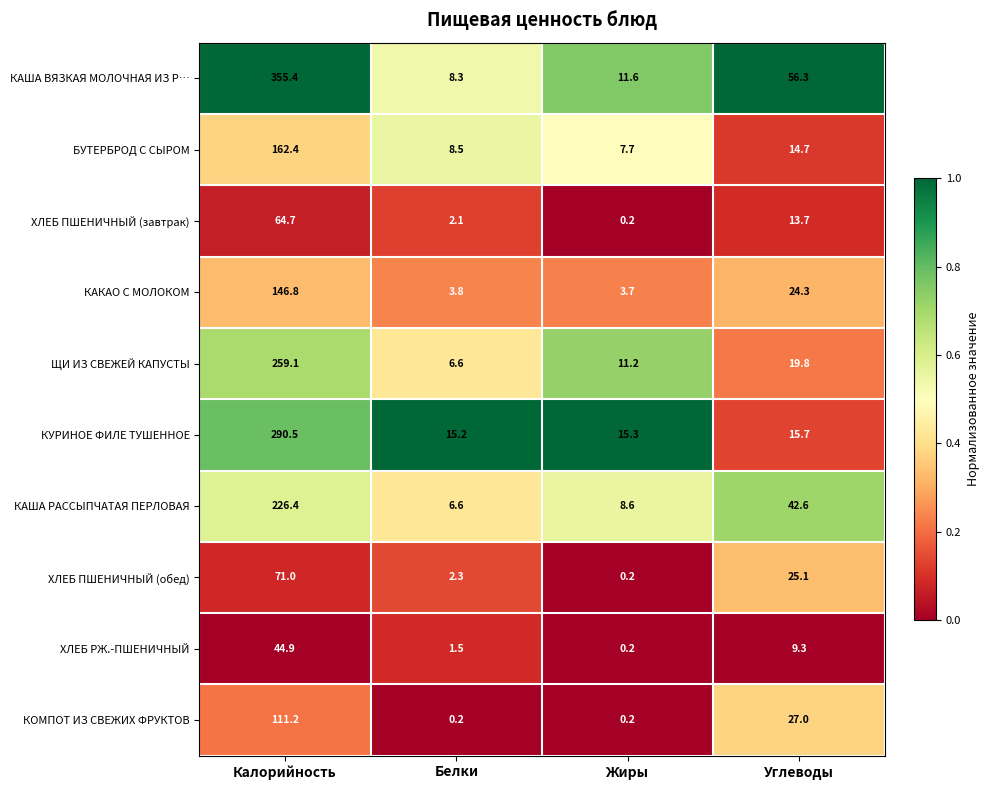

Where does the ХЛЕБ ПШЕНИЧНЫЙ (обед) series first go above 25?

Калорийность